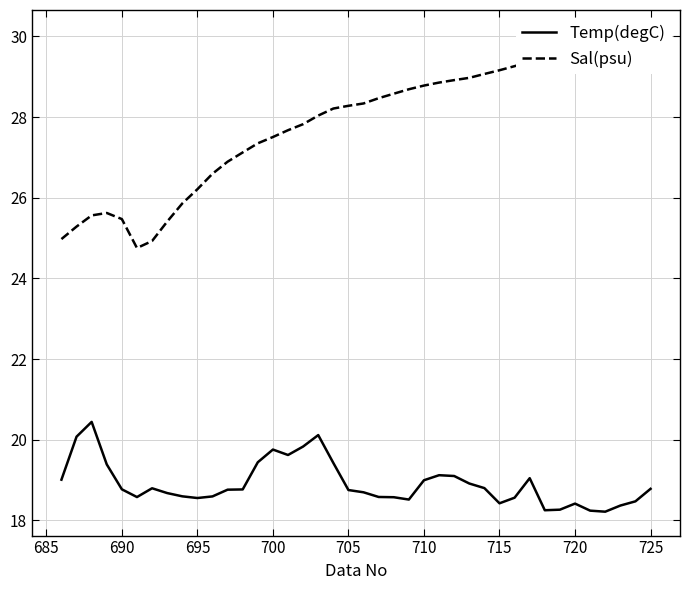

What are all the series names shown in the legend?

Temp(degC), Sal(psu)